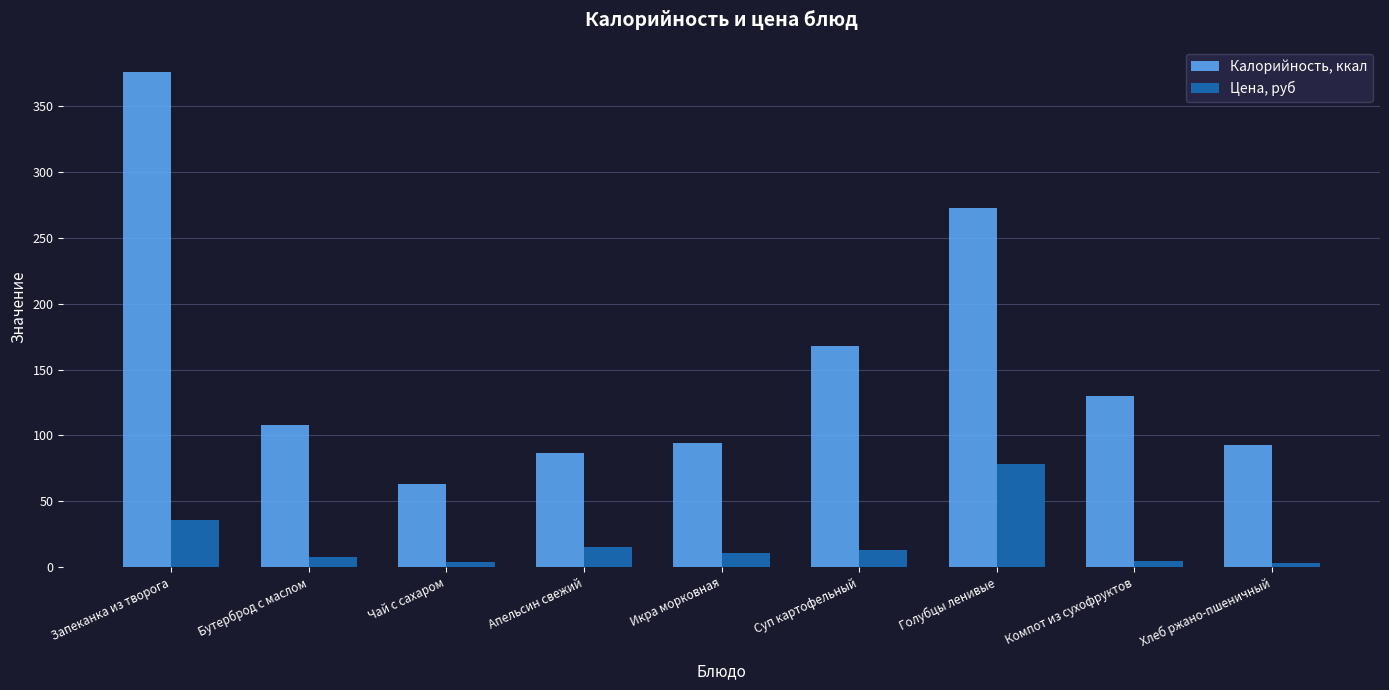

Which series changed the most between Апельсин свежий and Компот из сухофруктов?

Калорийность, ккал